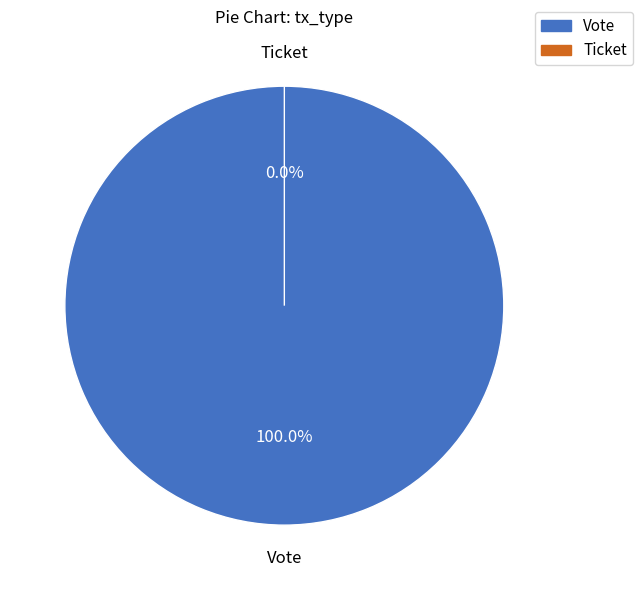

To the nearest percent, what is the difference between the largest and smallest slice percentages?

100%